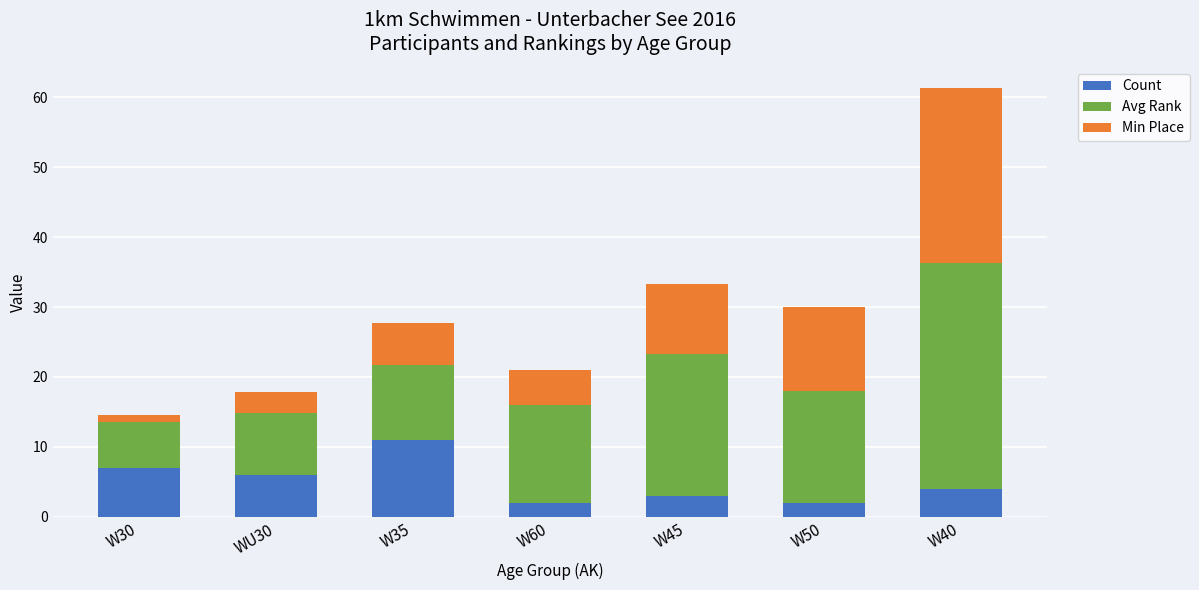

How many bars are there in total?

7